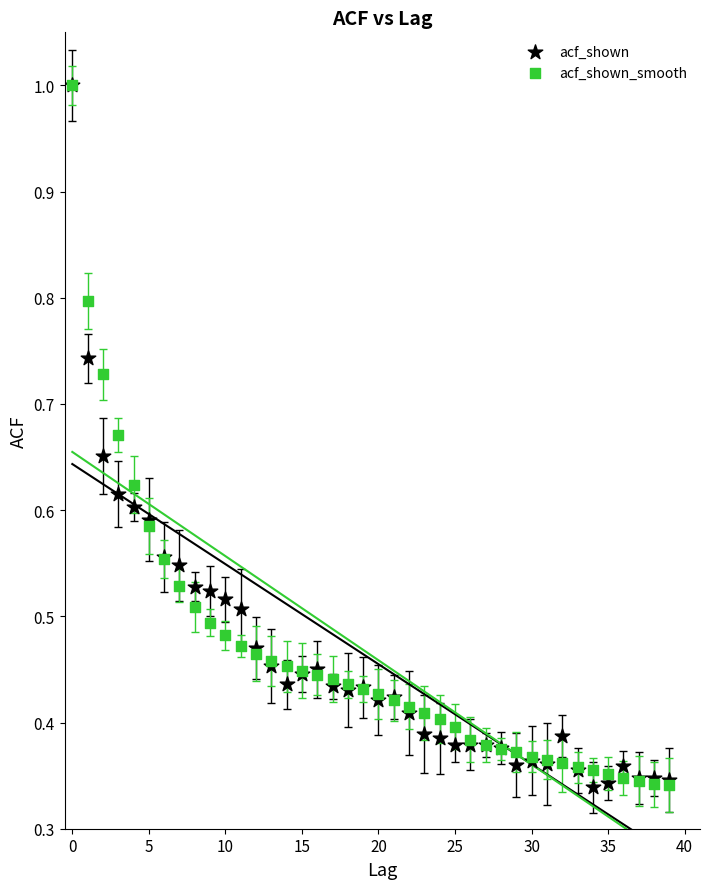

What are all the series names shown in the legend?

acf_shown, acf_shown_smooth